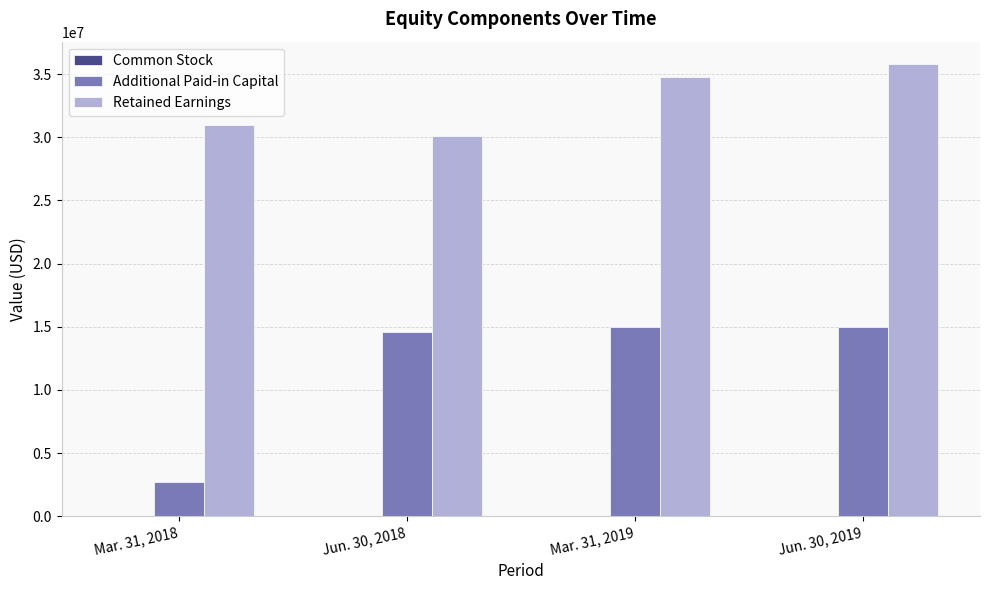

Where is Retained Earnings nearest to the value 32916369?

Mar. 31, 2019